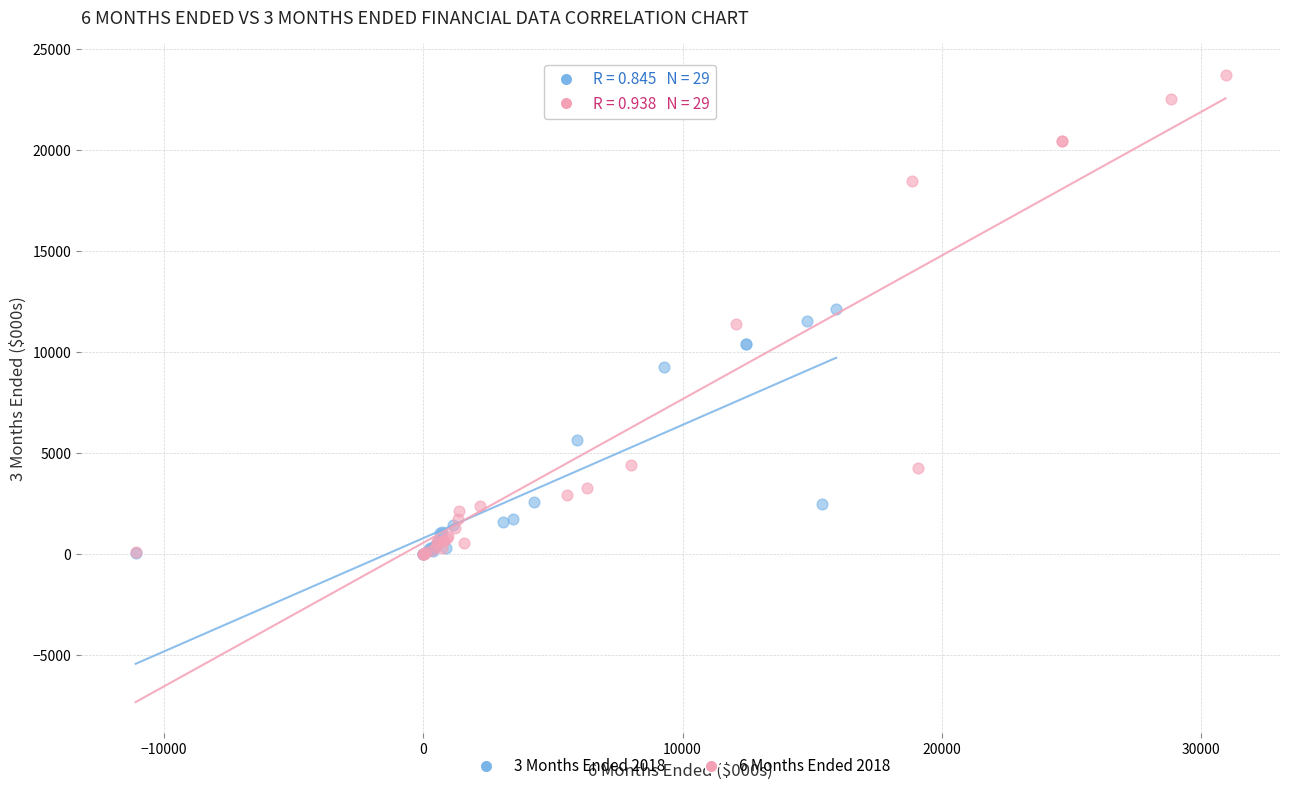

Which series has the widest spread of Y values?

6 Months Ended 2018